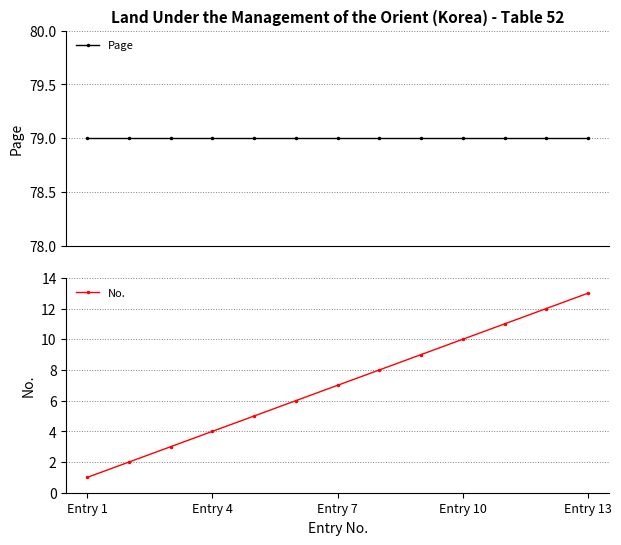

At which label does No. reach its minimum?

Entry 1